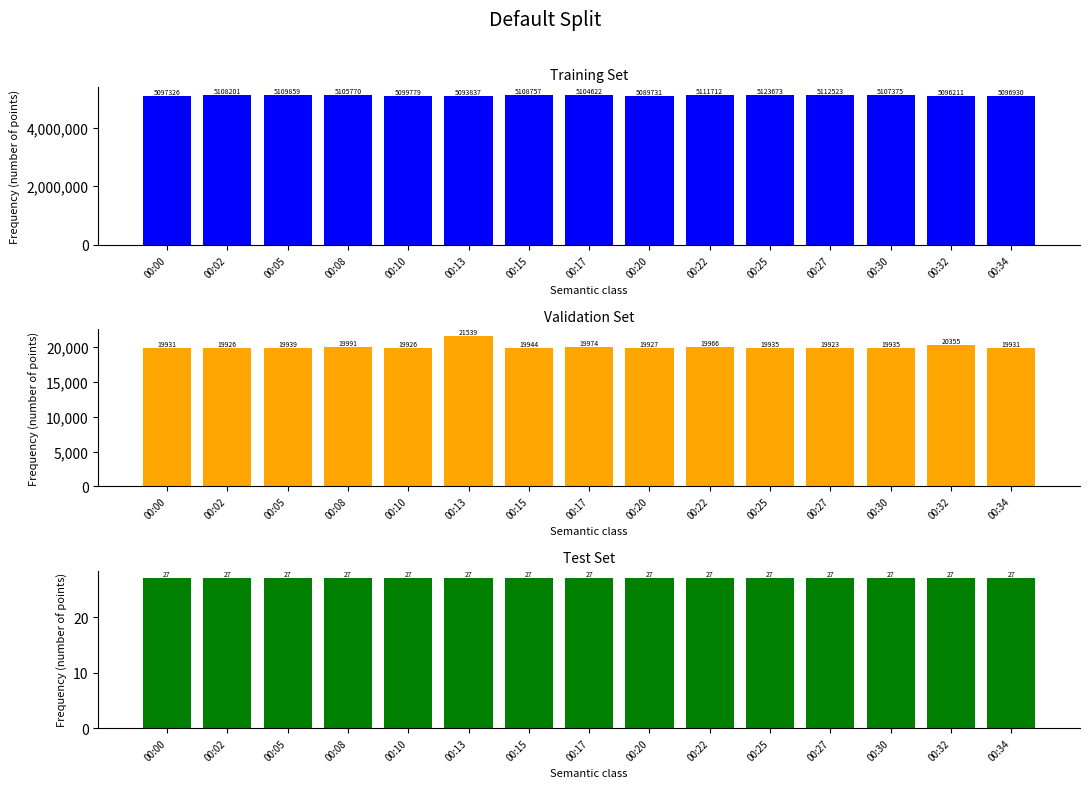

Reading left to right, what are all the values shown in this chart?

Samples: 00:00=5097326	00:02=5108201	00:05=5109859	00:08=5105770	00:10=5099779	00:13=5093837	00:15=5108757	00:17=5104622	00:20=5089731	00:22=5111712	00:25=5123673	00:27=5112523	00:30=5107375	00:32=5096211	00:34=5096930
Max_cycle: 00:00=19931	00:02=19926	00:05=19939	00:08=19991	00:10=19926	00:13=21539	00:15=19944	00:17=19974	00:20=19927	00:22=19966	00:25=19935	00:27=19923	00:30=19935	00:32=20355	00:34=19931
Min_cycle: 00:00=27	00:02=27	00:05=27	00:08=27	00:10=27	00:13=27	00:15=27	00:17=27	00:20=27	00:22=27	00:25=27	00:27=27	00:30=27	00:32=27	00:34=27